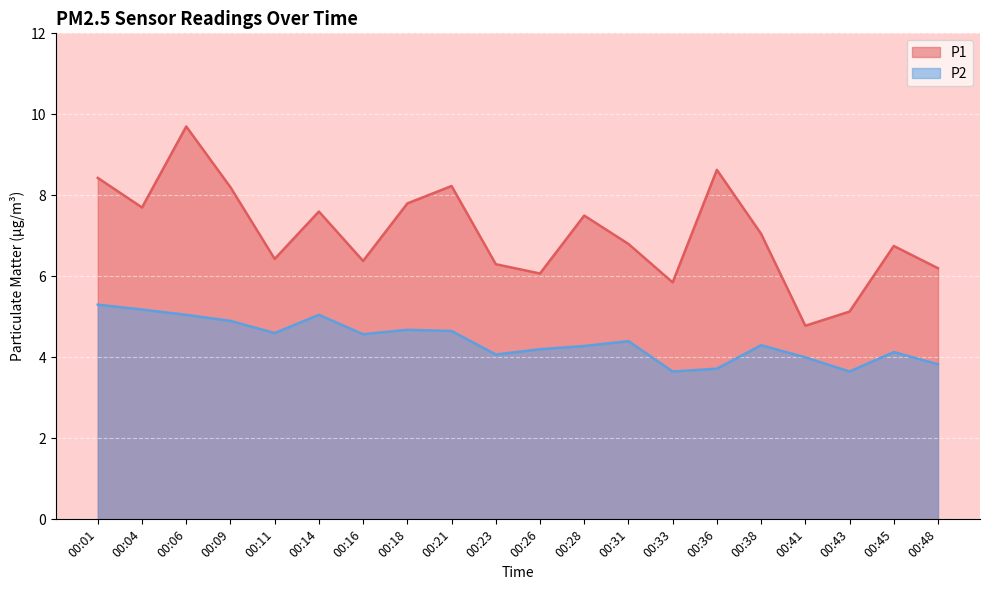

In P2, how many points are higher than both neighbors (excluding endpoints)?

5